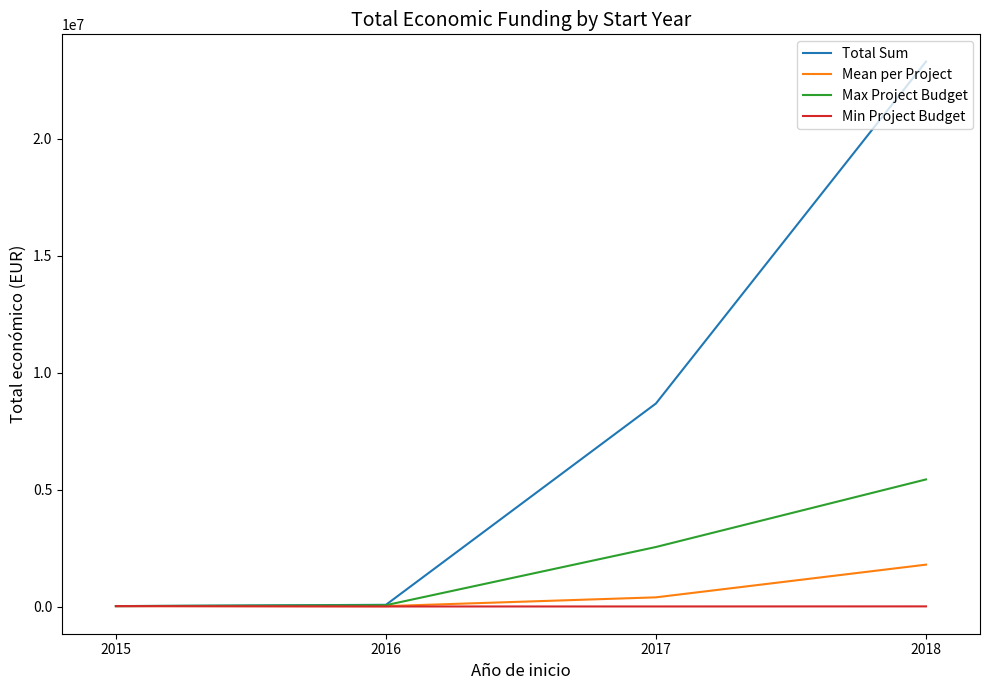

Where is the first local minimum for Mean per Project?

2016